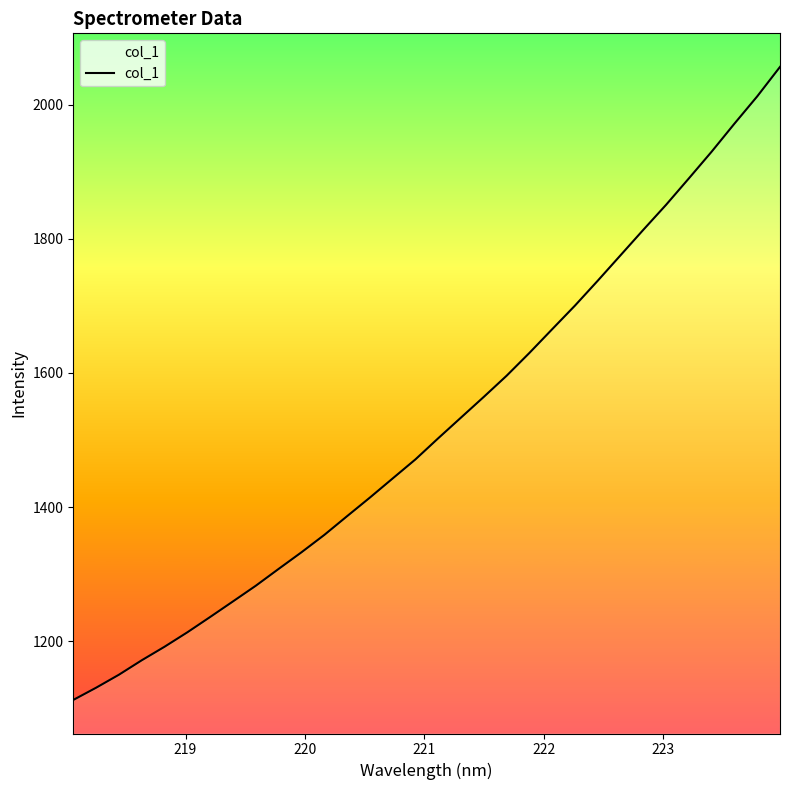

What is the maximum value shown in the chart?

2056.1